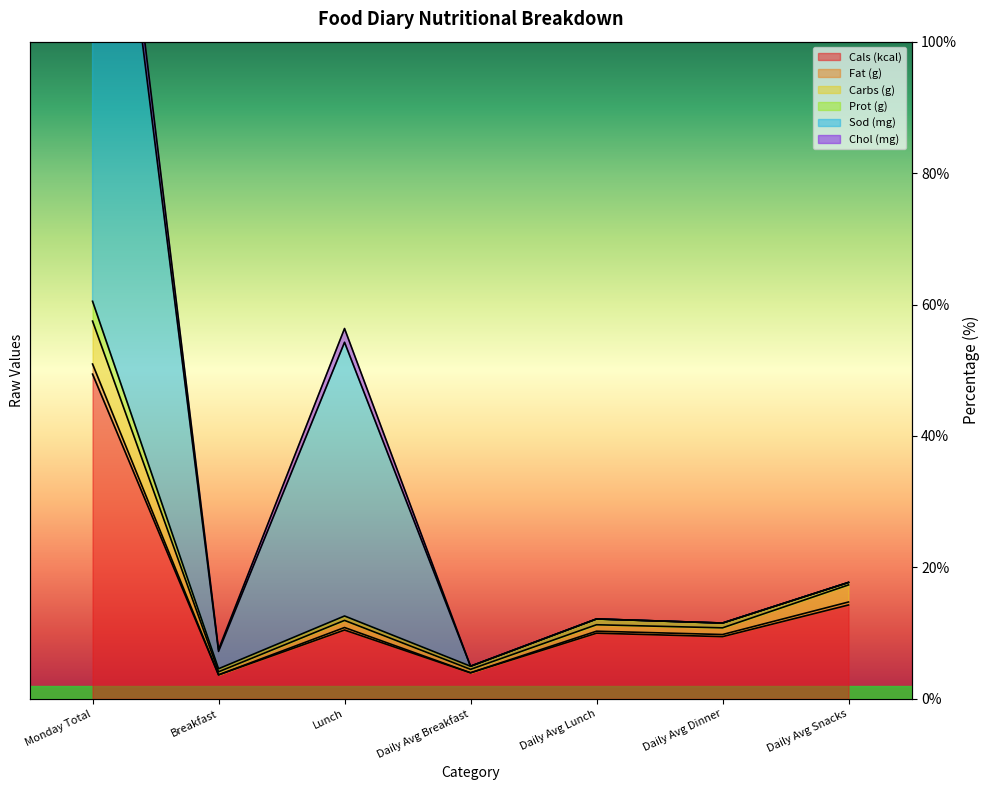

What is the minimum value for Chol (mg)?

5.0